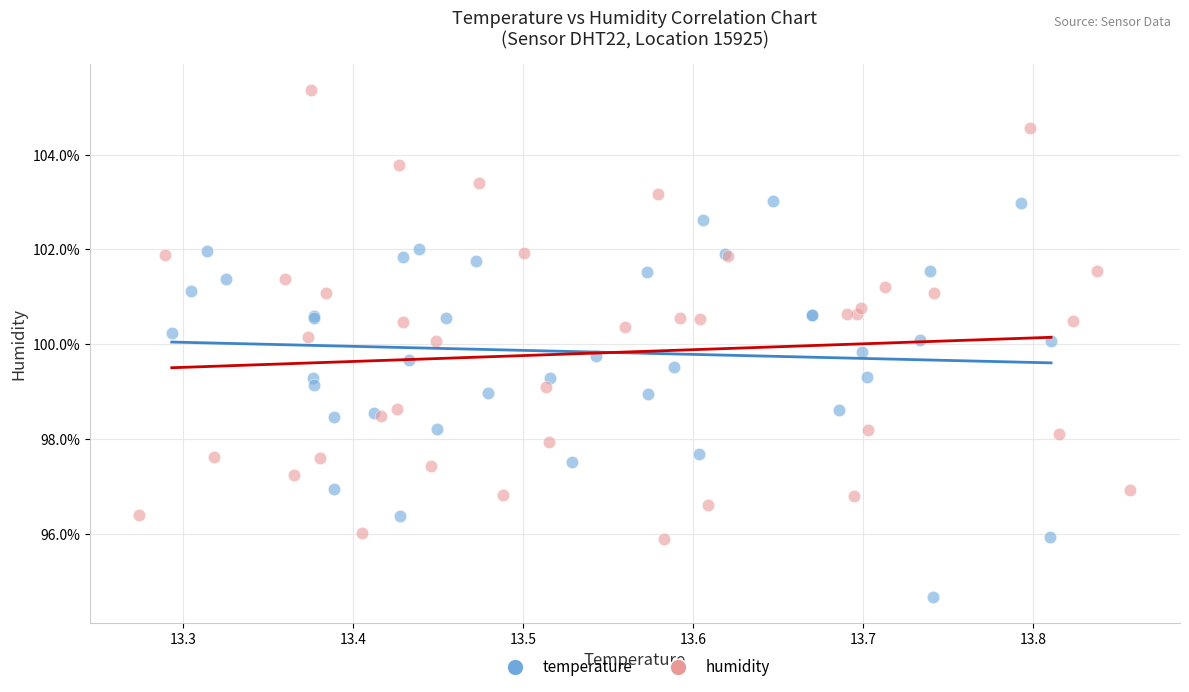

What are all the series names shown in the legend?

temperature, humidity